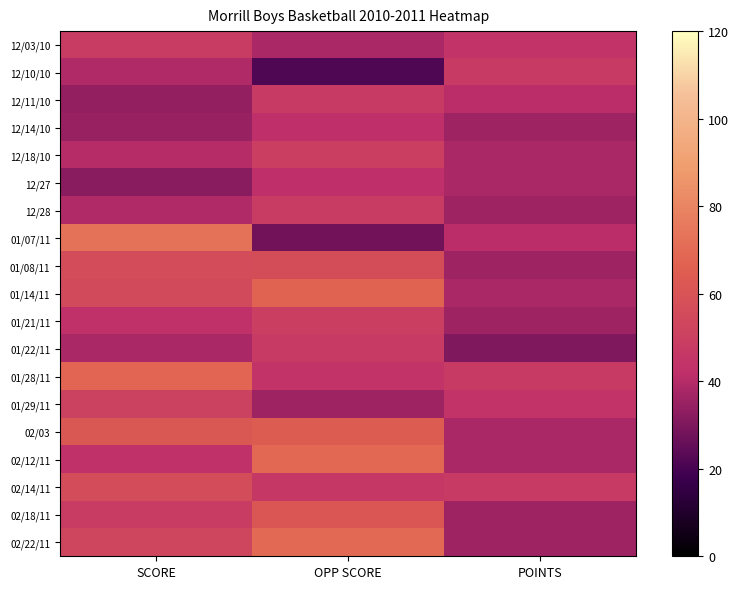

Reading left to right, list all the values displayed in this chart.

12/03/10: SCORE=48	OPP SCORE=38	POINTS=44
12/10/10: SCORE=39	OPP SCORE=22	POINTS=47
12/11/10: SCORE=34	OPP SCORE=47	POINTS=41
12/14/10: SCORE=35	OPP SCORE=42	POINTS=36
12/18/10: SCORE=40	OPP SCORE=50	POINTS=38
12/27: SCORE=32	OPP SCORE=42	POINTS=38
12/28: SCORE=39	OPP SCORE=48	POINTS=36
01/07/11: SCORE=73	OPP SCORE=28	POINTS=41
01/08/11: SCORE=56	OPP SCORE=57	POINTS=36
01/14/11: SCORE=55	OPP SCORE=67	POINTS=38
01/21/11: SCORE=43	OPP SCORE=50	POINTS=36
01/22/11: SCORE=38	OPP SCORE=47	POINTS=30
01/28/11: SCORE=68	OPP SCORE=44	POINTS=47
01/29/11: SCORE=51	OPP SCORE=36	POINTS=44
02/03: SCORE=62	OPP SCORE=64	POINTS=38
02/12/11: SCORE=43	OPP SCORE=69	POINTS=38
02/14/11: SCORE=56	OPP SCORE=46	POINTS=47
02/18/11: SCORE=48	OPP SCORE=61	POINTS=36
02/22/11: SCORE=53	OPP SCORE=70	POINTS=36